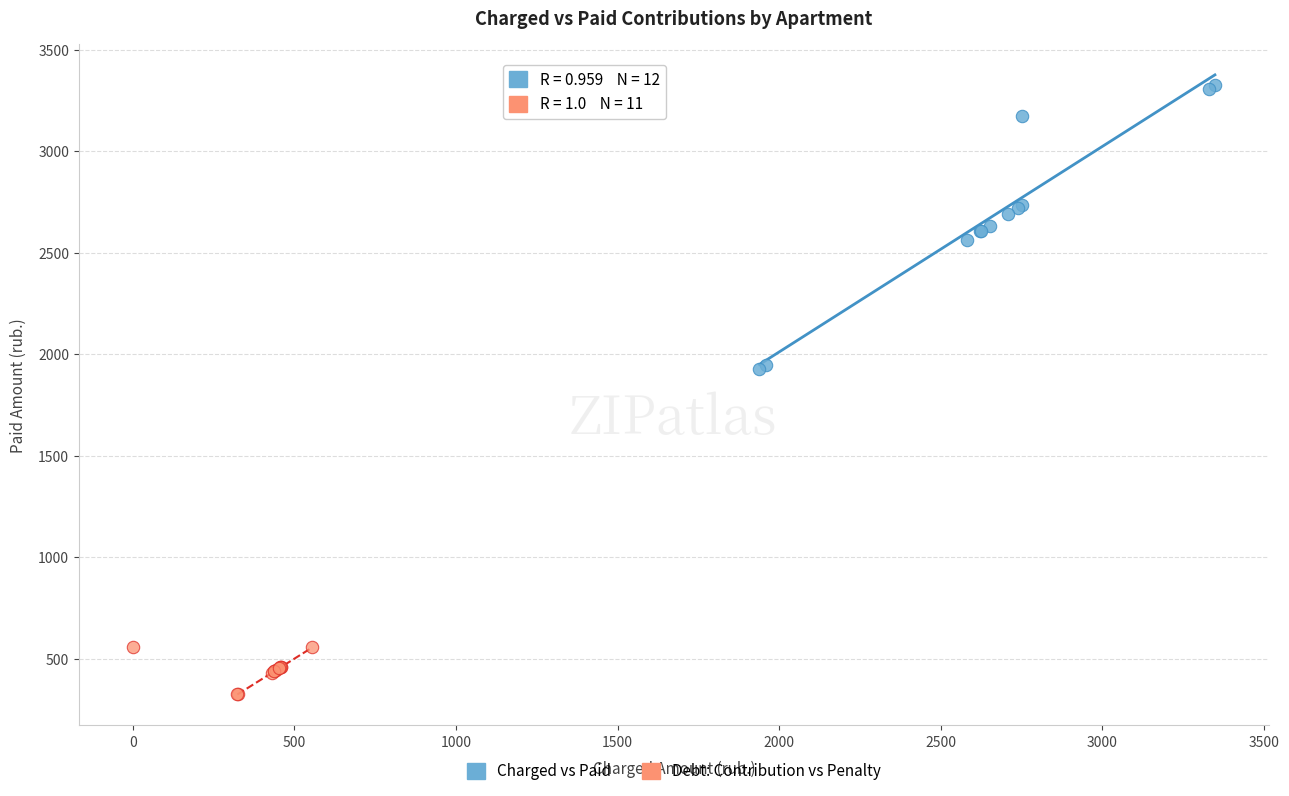

What are all the series names shown in the legend?

Charged vs Paid, Debt: Contribution vs Penalty